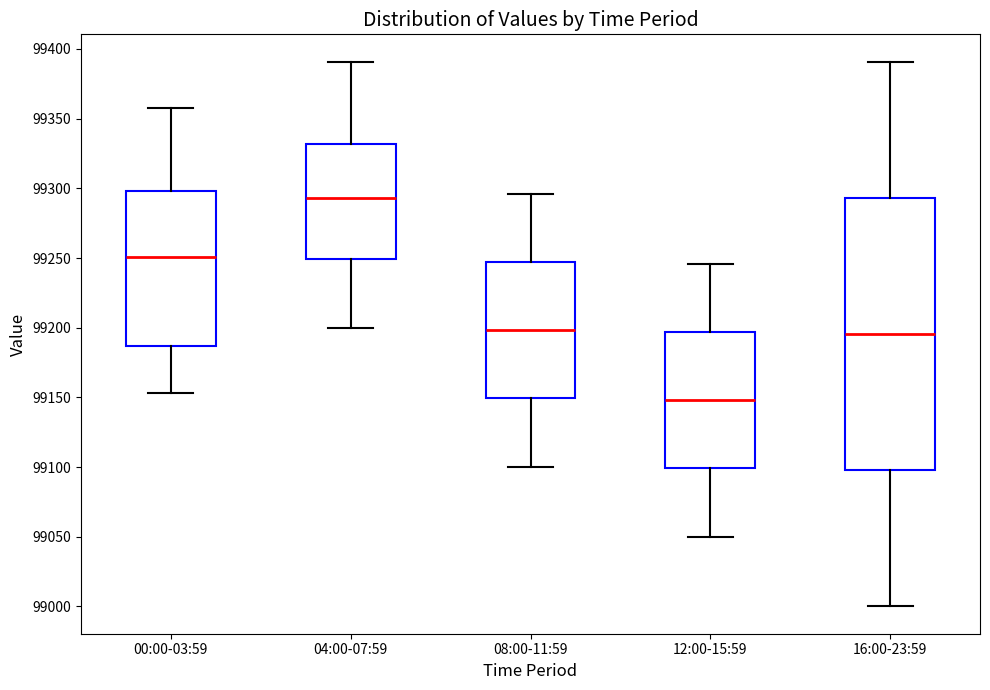

Which box has the highest median line?

04:00-07:59